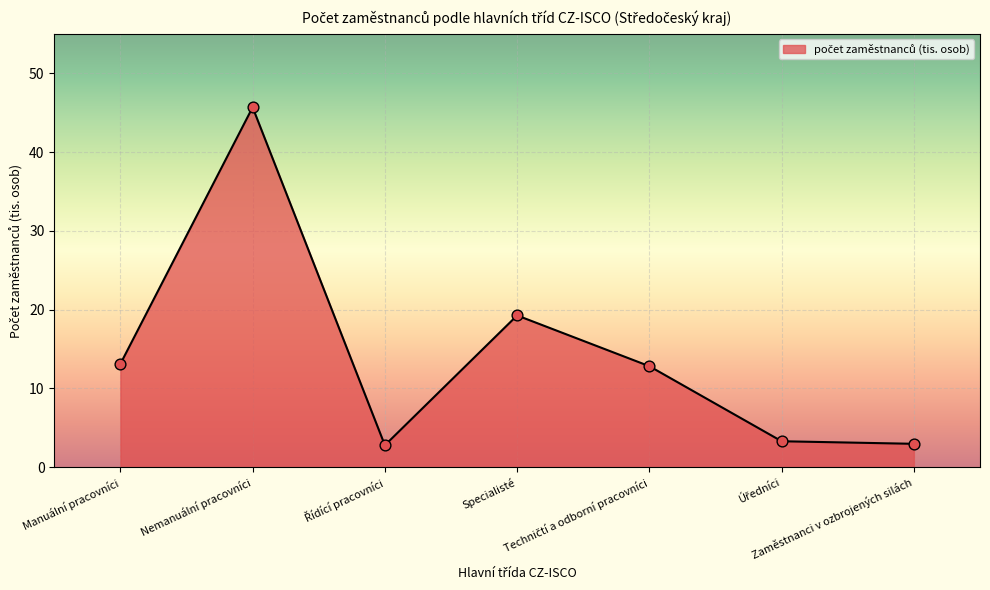

How many interior local peaks (higher than both neighbors) does the data have?

2